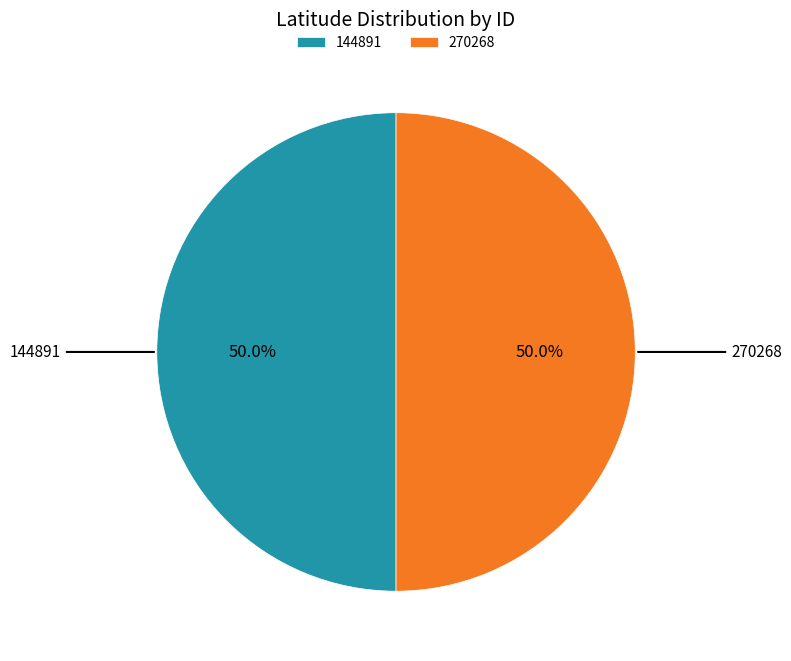

To the nearest percent, what is the average slice percentage?

50%